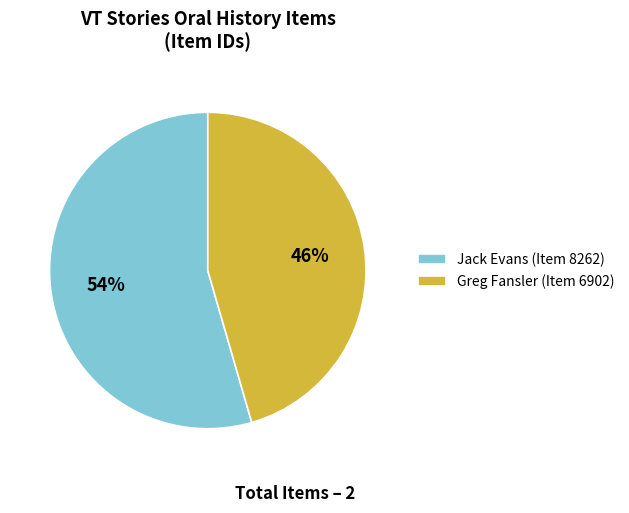

The Jack Evans (Item 8262) slice represents 64% of the pie. True or false?

False